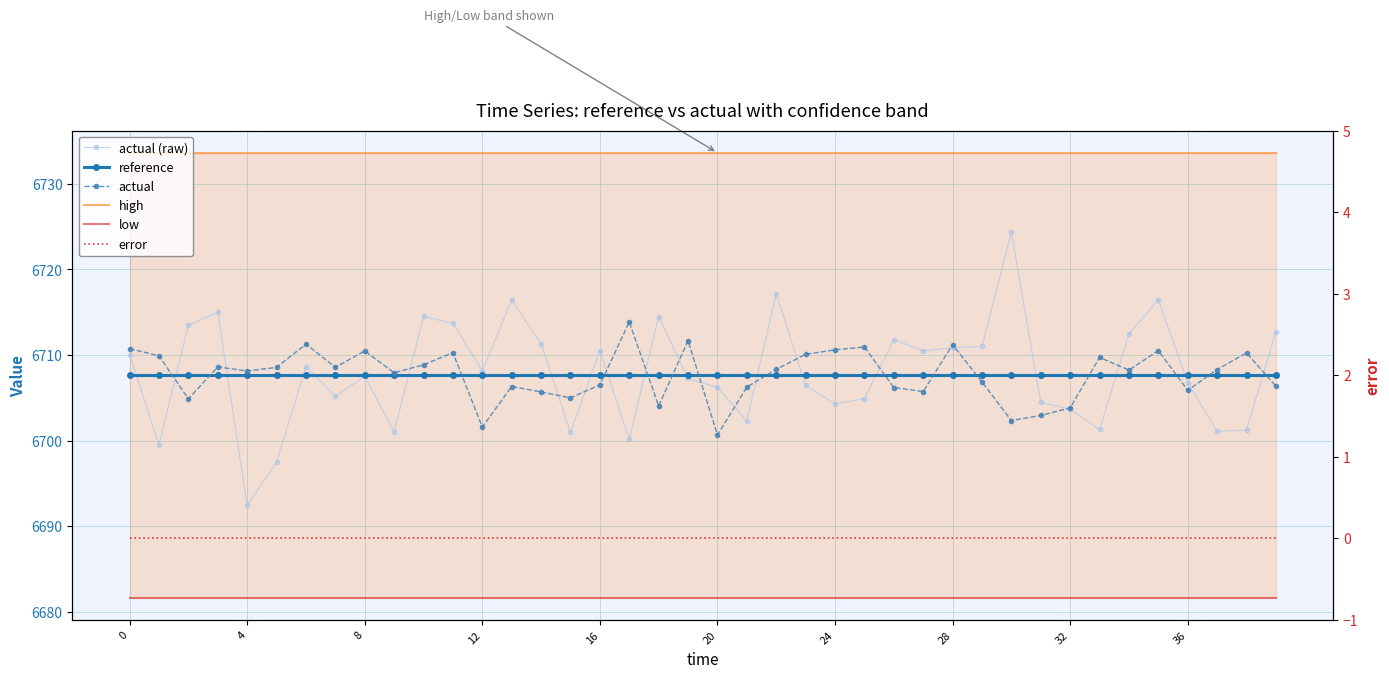

What is the label of the 11th point from the left?

10